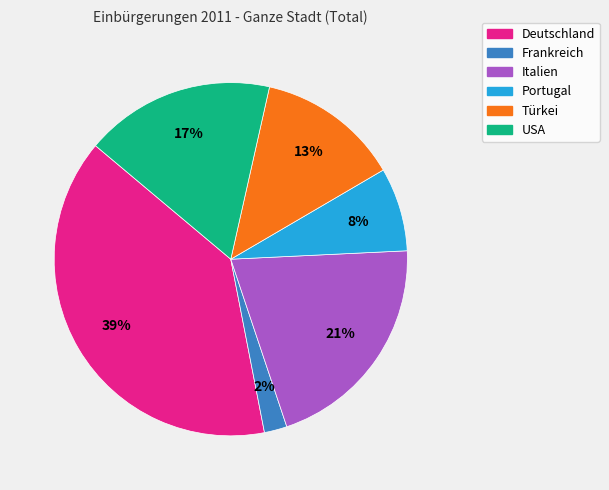

Between Italien and Türkei, which is larger?

Italien